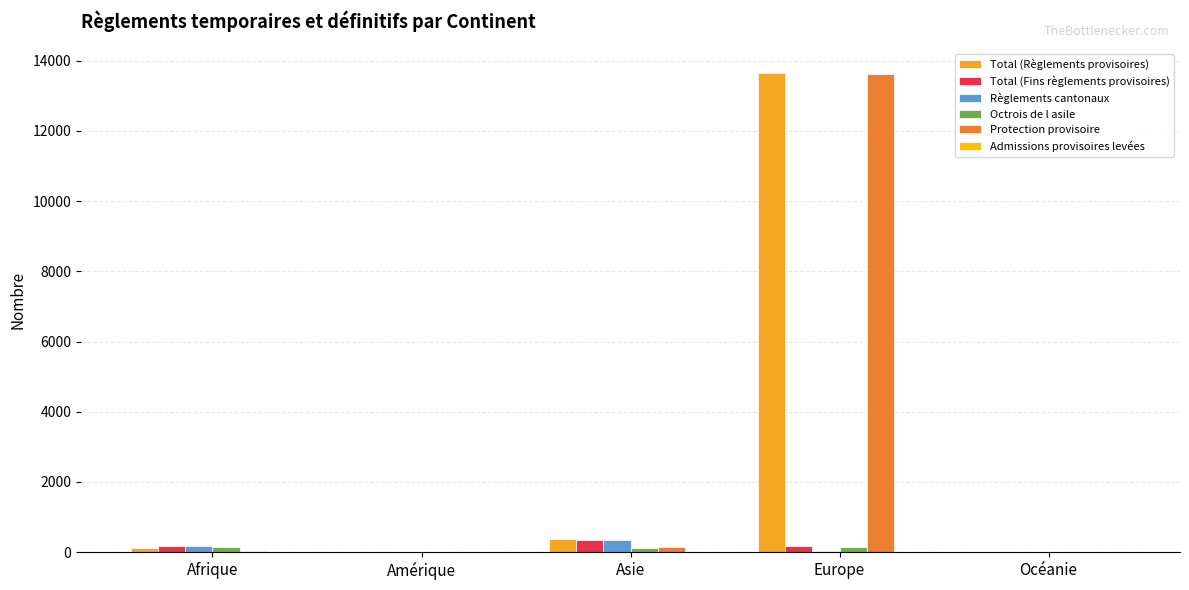

What is the highest value of the Règlements cantonaux series?

353